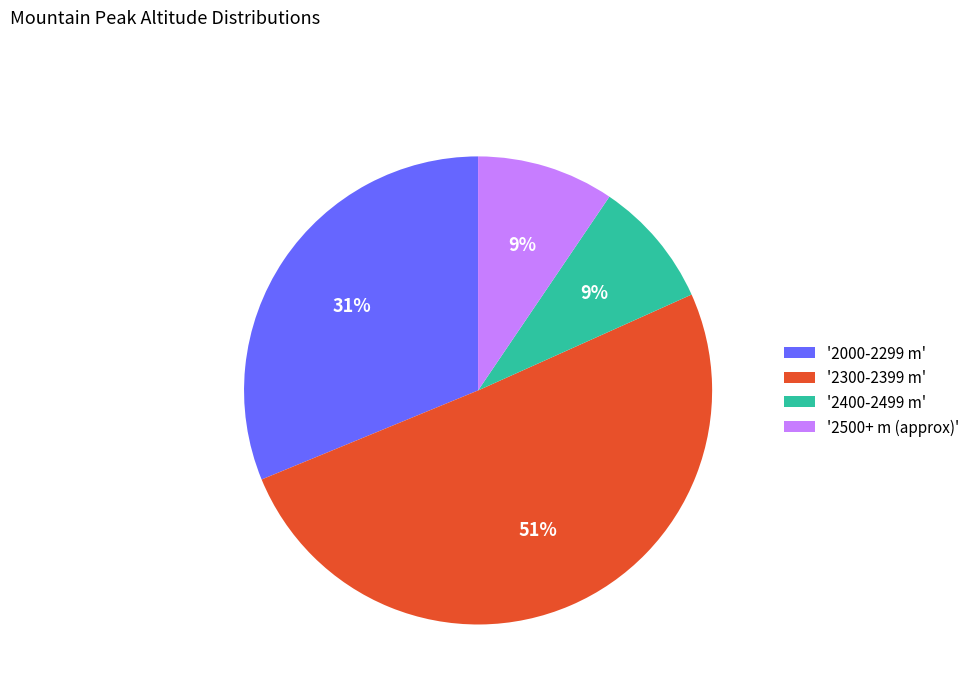

Combined, do '2400-2499 m' and '2000-2299 m' account for over 50%?

No